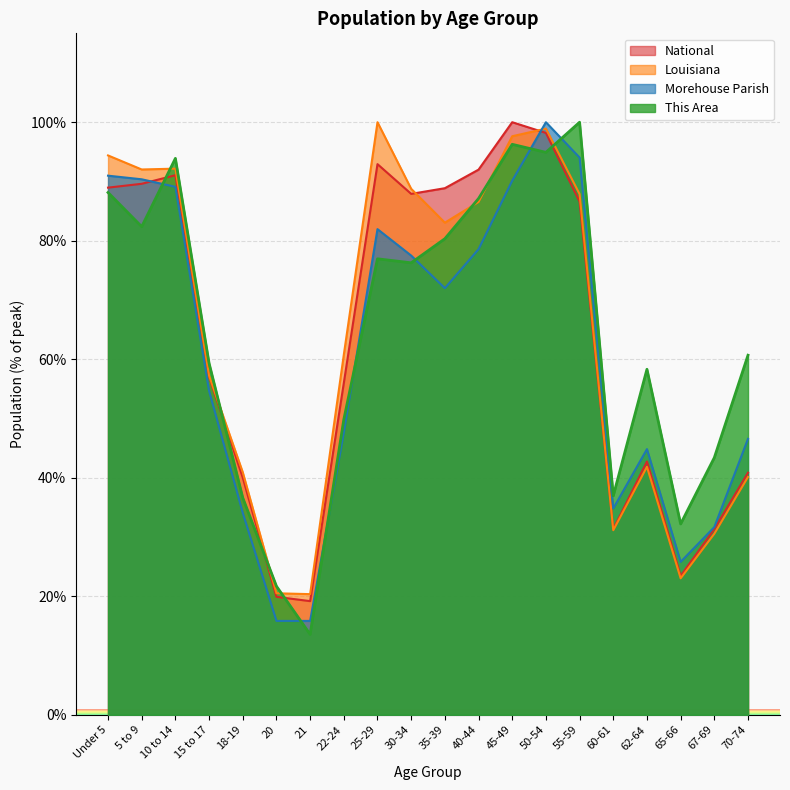

At which category does Morehouse Parish reach its first local peak?

25-29